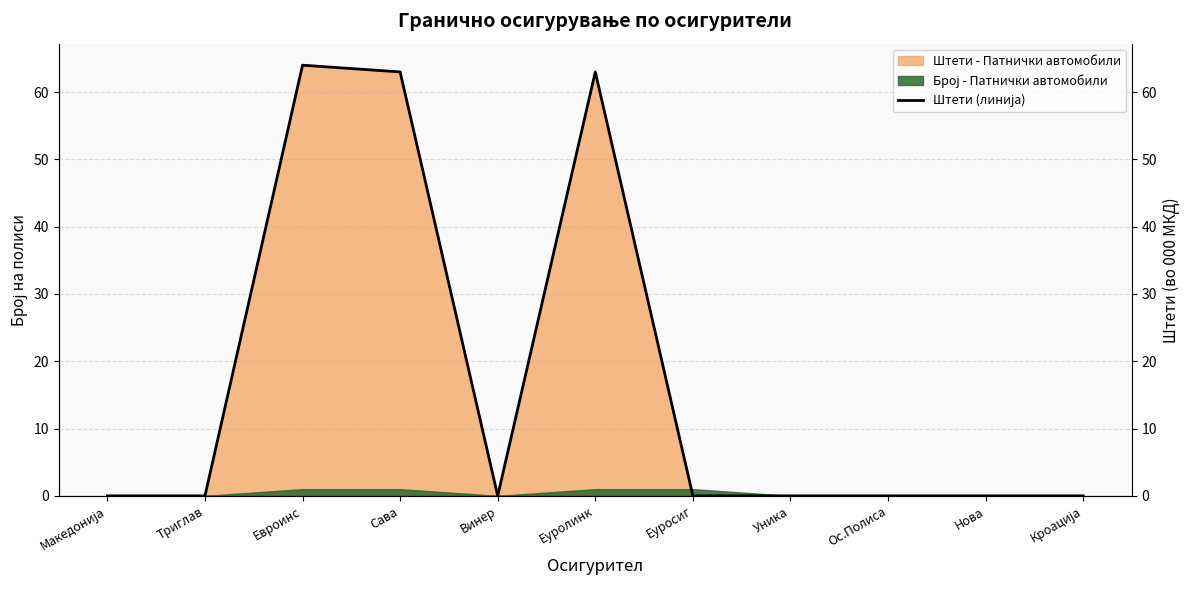

Rank the categories by value from lowest to highest.

Македонија, Триглав, Винер, Еуросиг, Уника, Ос.Полиса, Нова, Кроација, Сава, Еуролинк, Евроинс